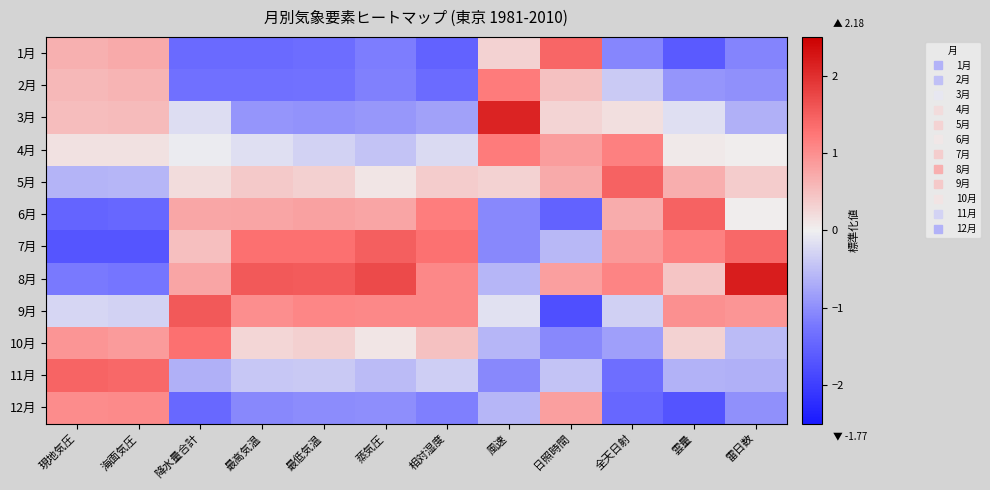

Which has a higher value, 全天日射 or 最高気温?

全天日射